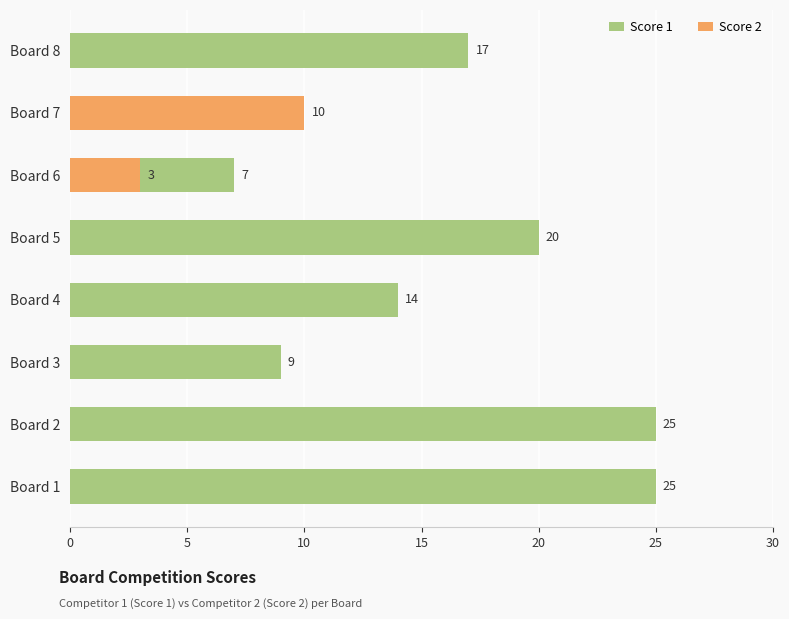

What position from the right is 0?

7